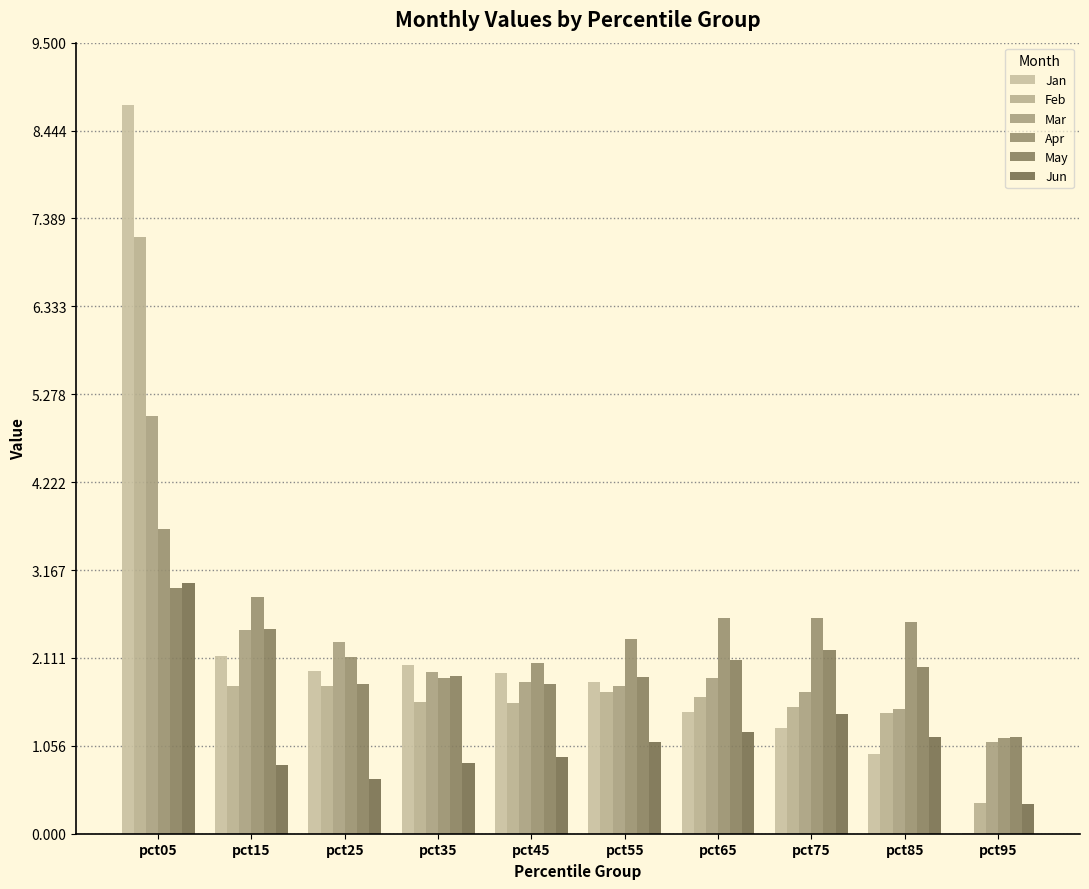

Which series has the largest total across all categories?

Apr